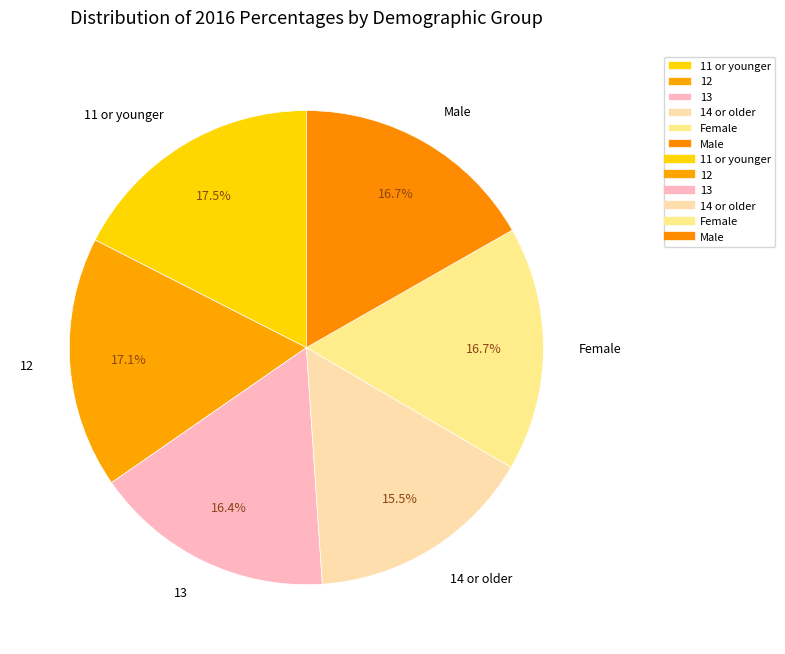

Count the number of slices in the pie.

6